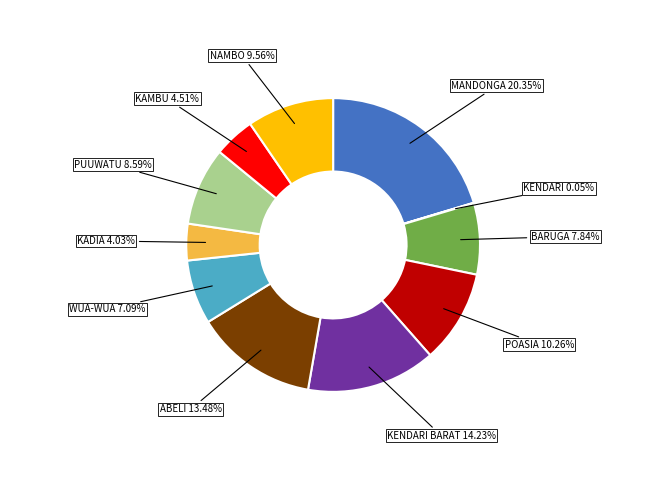

Is there a majority slice in this chart?

No